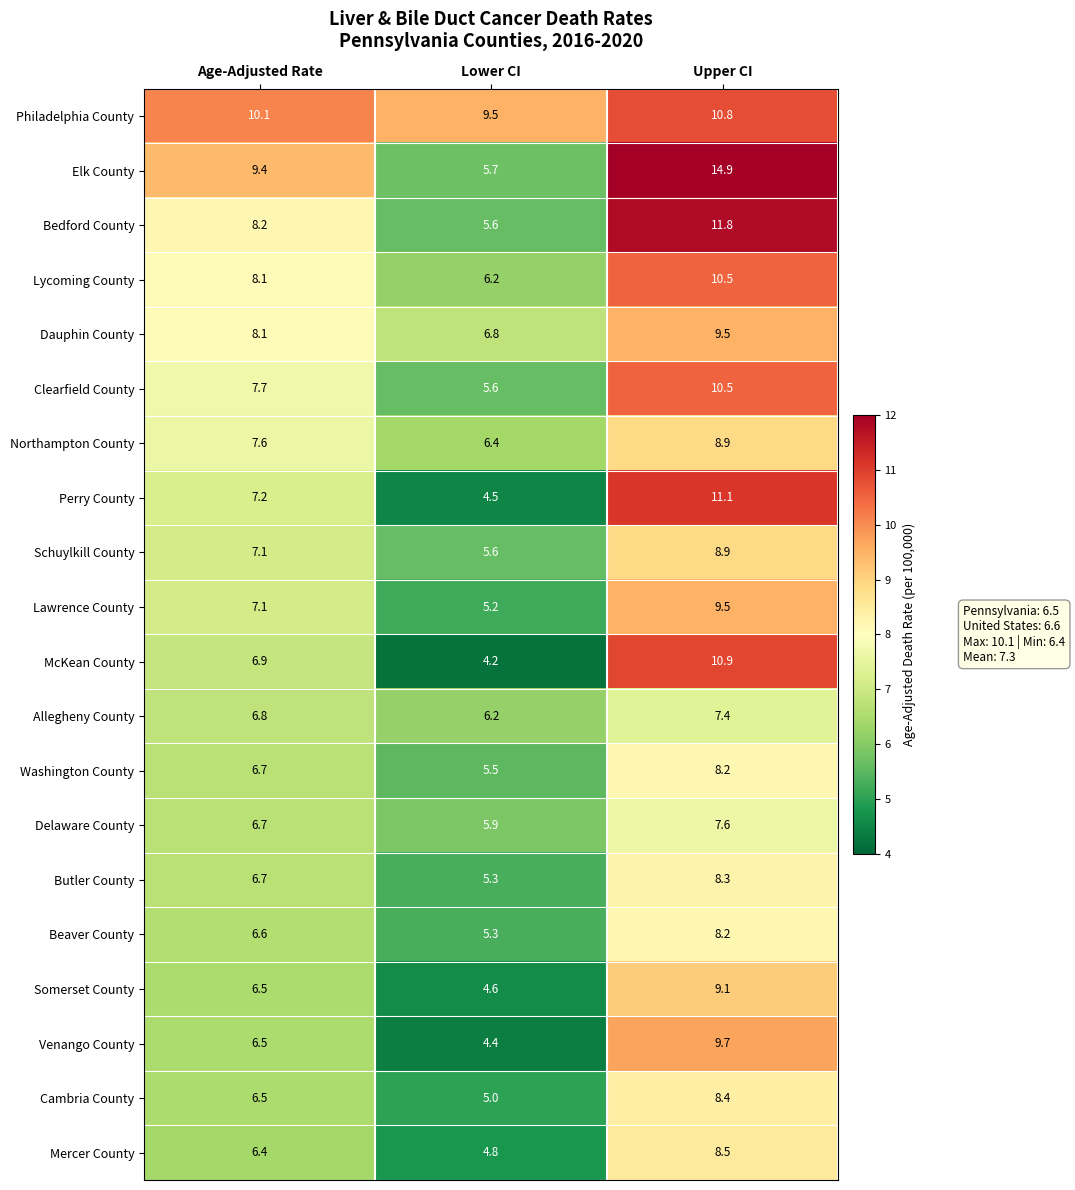

The value of Elk County at Lower CI is 5.7. True or false?

True